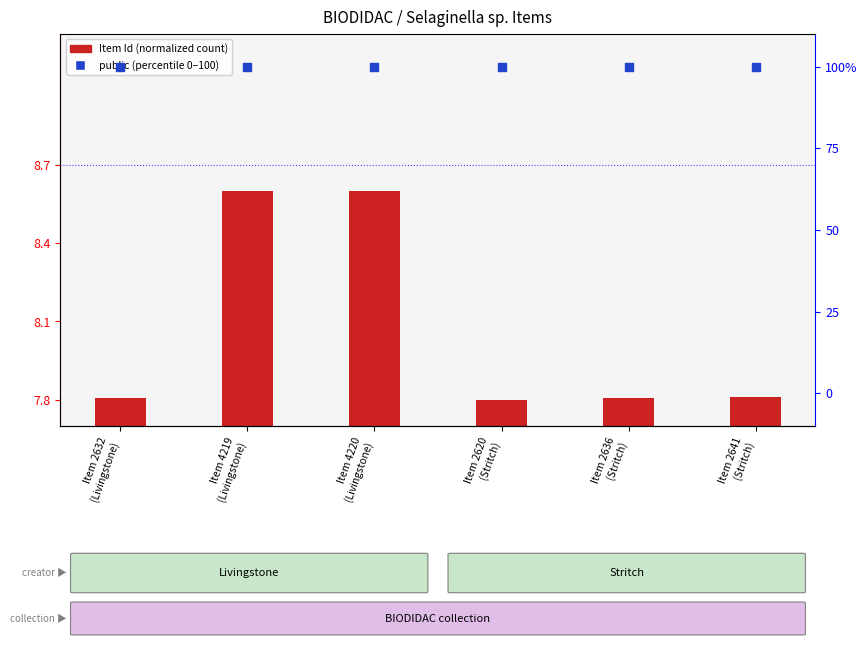

Approximately how many times larger is the value at Item 2636
(Stritch) compared to Item 2641
(Stritch)?

1.0